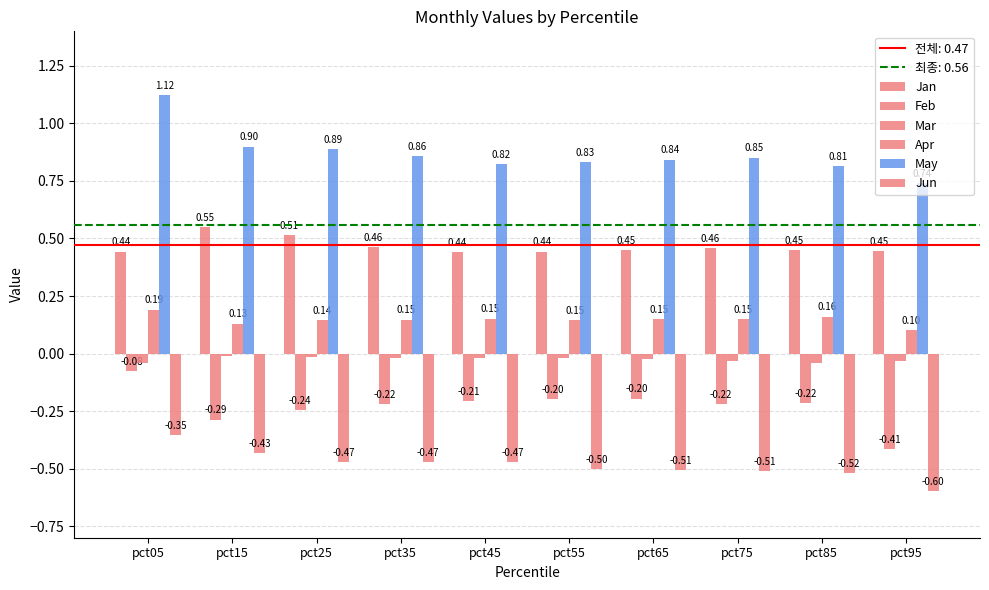

What is the difference between the maximum and second lowest values in the Feb series?

0.2